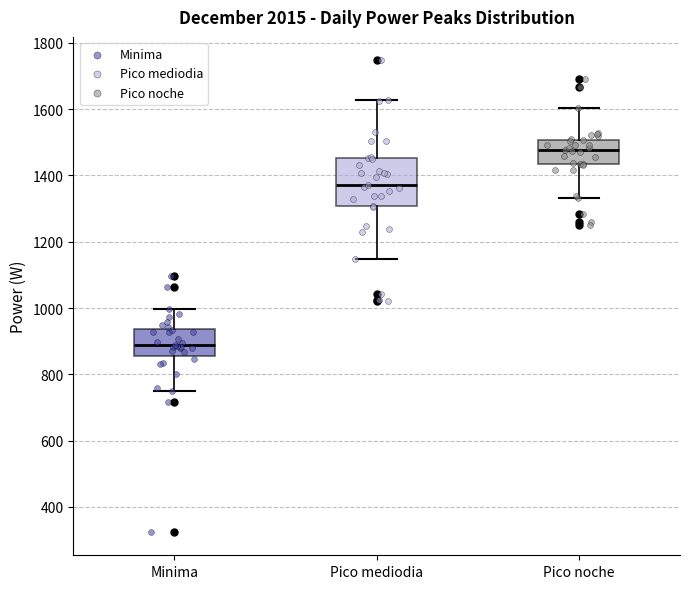

Comparing the boxes themselves (not the whiskers), which one is the tallest?

Pico mediodia